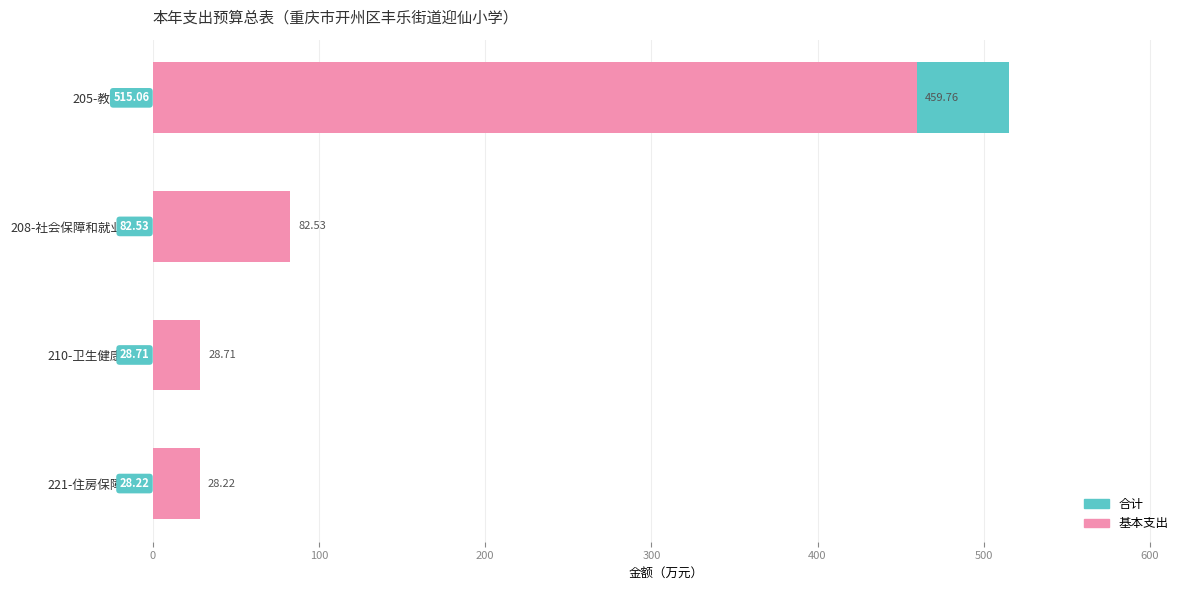

How many bars are there in total?

8